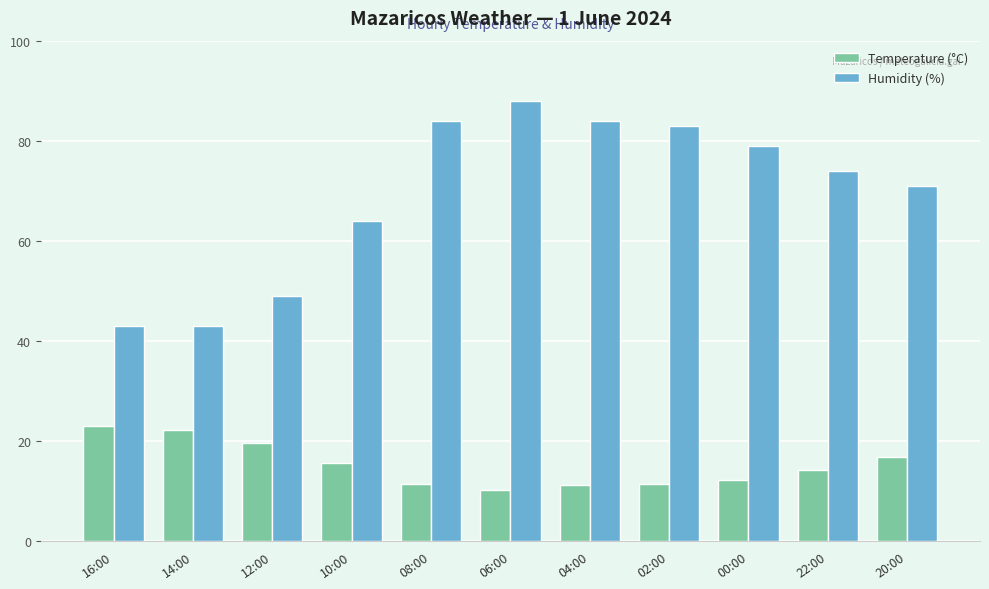

How many bars are there in total?

22